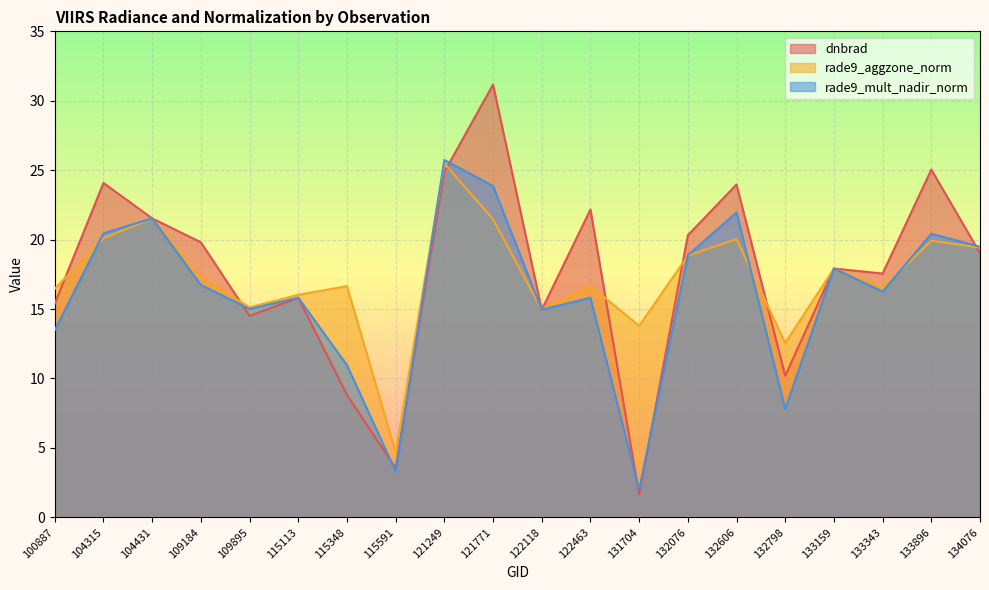

What is the difference between the maximum and minimum values in the dnbrad series?

29.5